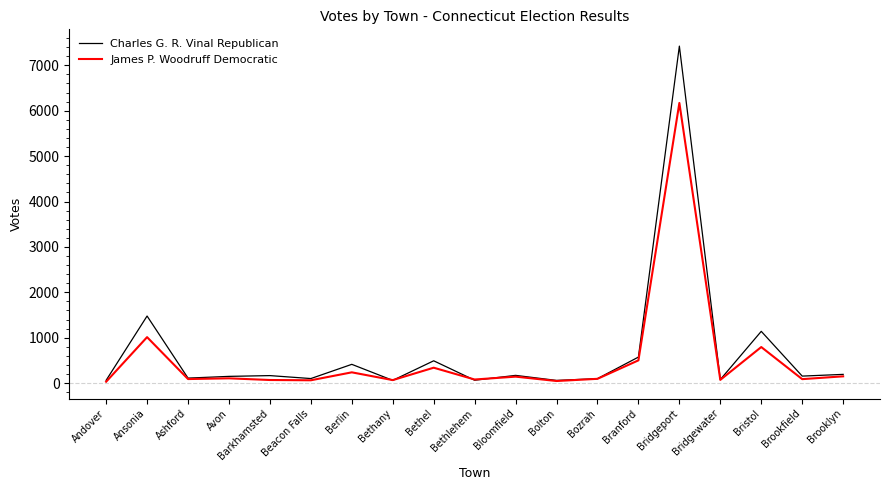

True or false: James P. Woodruff Democratic has a value of 332 at Ansonia.

False